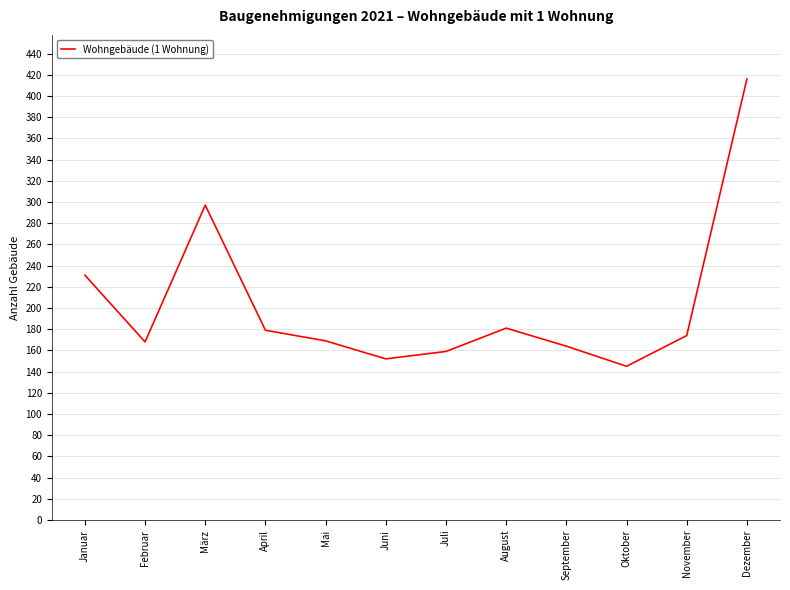

The value at Oktober is 81. True or false?

False